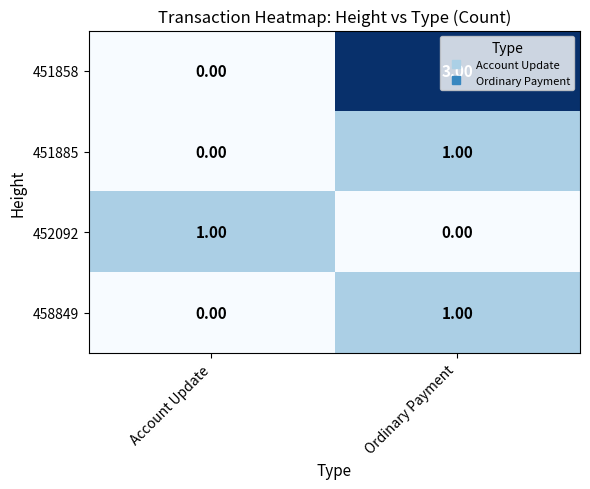

Where is 451858 nearest to the value 1?

Account Update